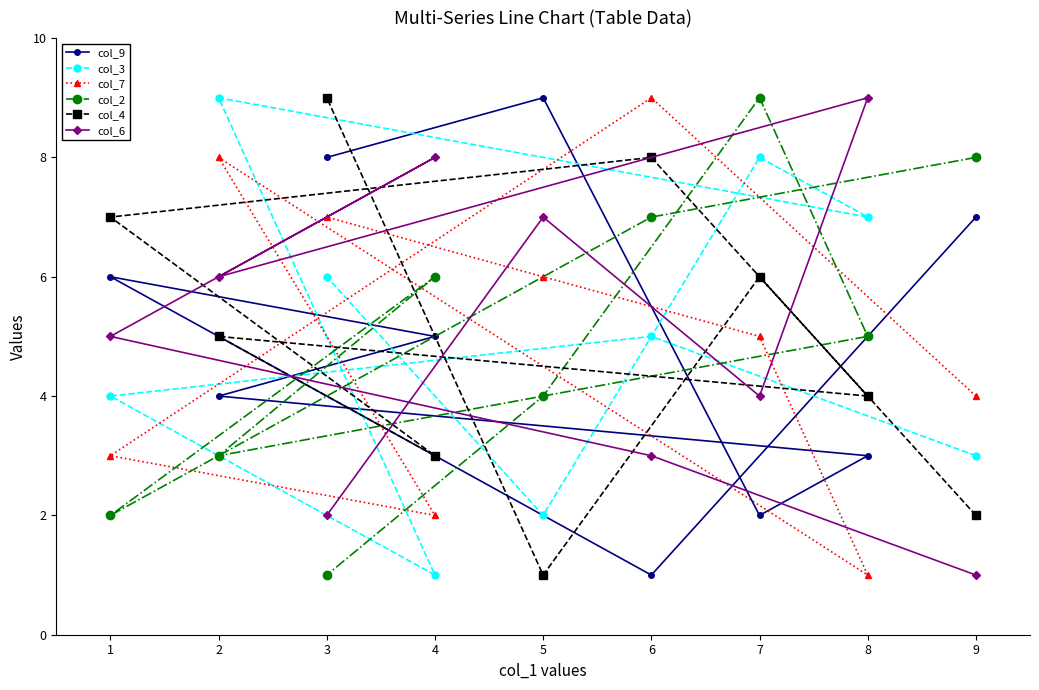

Reading left to right, list all the values displayed in this chart.

col_9: 1=6	2=4	3=8	4=5	5=9	6=1	7=2	8=3	9=7
col_3: 1=4	2=9	3=6	4=1	5=2	6=5	7=8	8=7	9=3
col_7: 1=3	2=8	3=7	4=2	5=6	6=9	7=5	8=1	9=4
col_2: 1=2	2=3	3=1	4=6	5=4	6=7	7=9	8=5	9=8
col_4: 1=7	2=5	3=9	4=3	5=1	6=8	7=6	8=4	9=2
col_6: 1=5	2=6	3=2	4=8	5=7	6=3	7=4	8=9	9=1